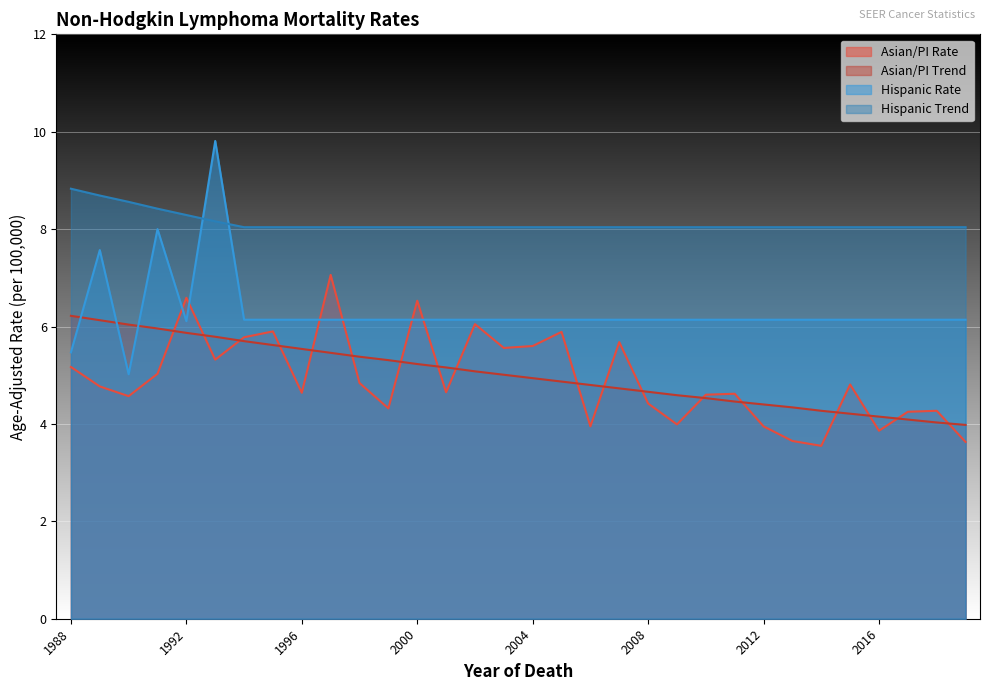

Count the number of categories in the chart.

32